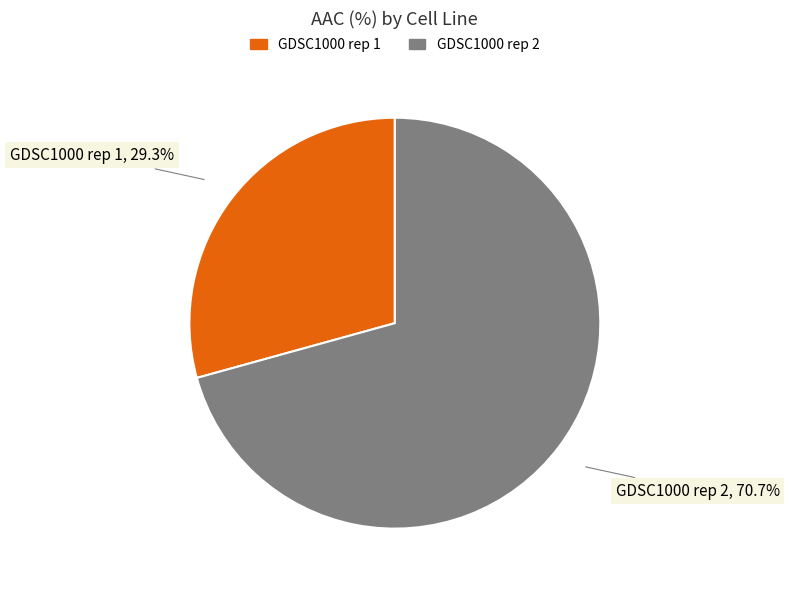

How many slices are in this pie chart?

2